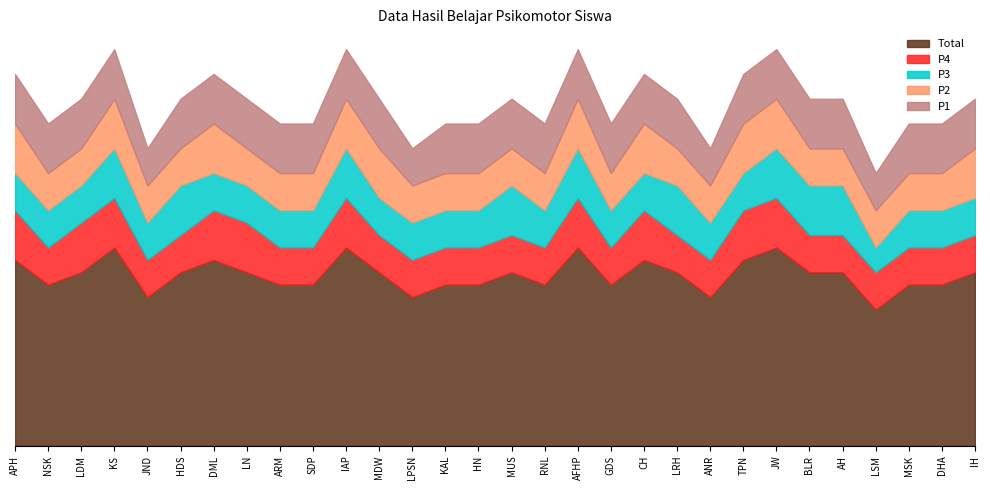

Rank the series at ARM from lowest to highest value.

P2, P3, P4, P1, Total